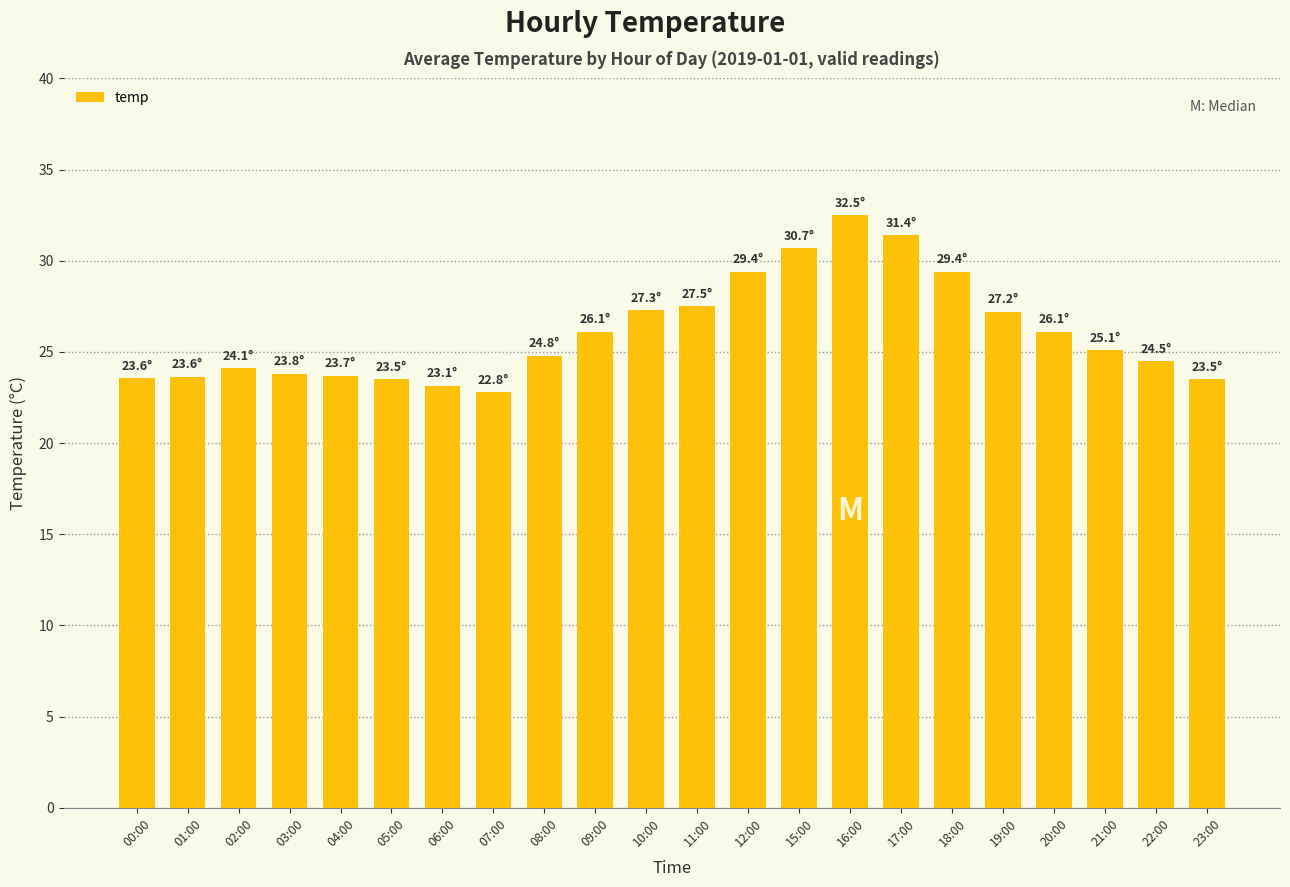

Approximately how many times larger is the value at 01:00 compared to 22:00?

1.0